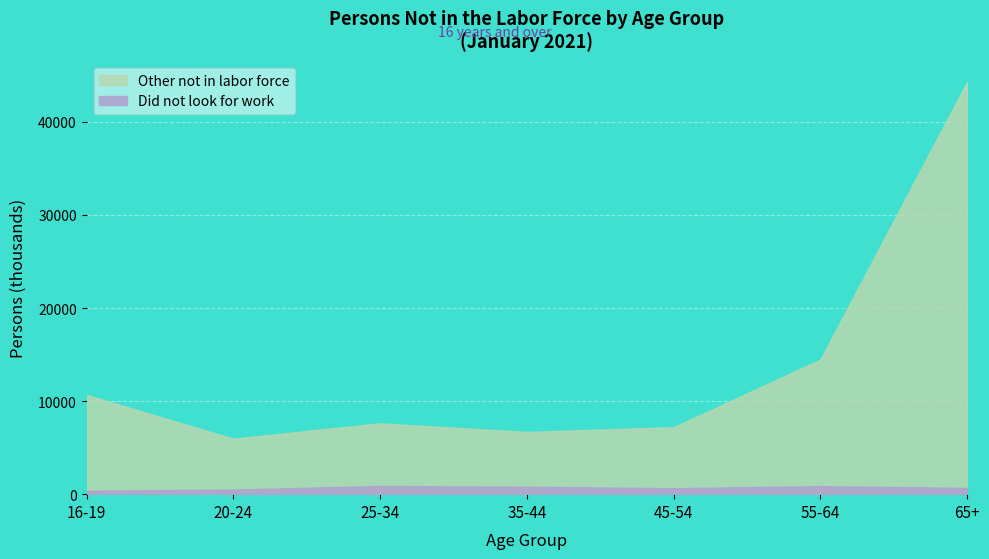

What is the difference between the maximum and minimum values in the Did not look for work series?

517